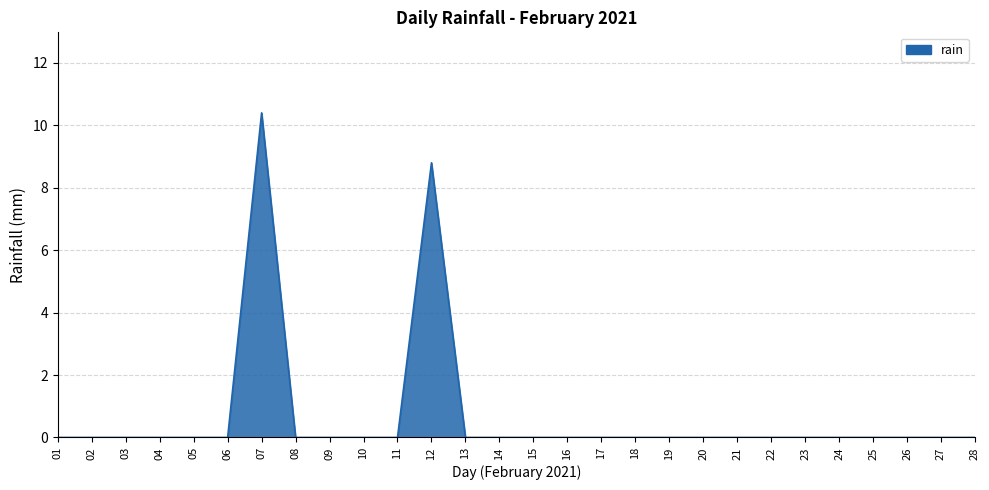

What is the change in value from 12 to 25?

-8.8